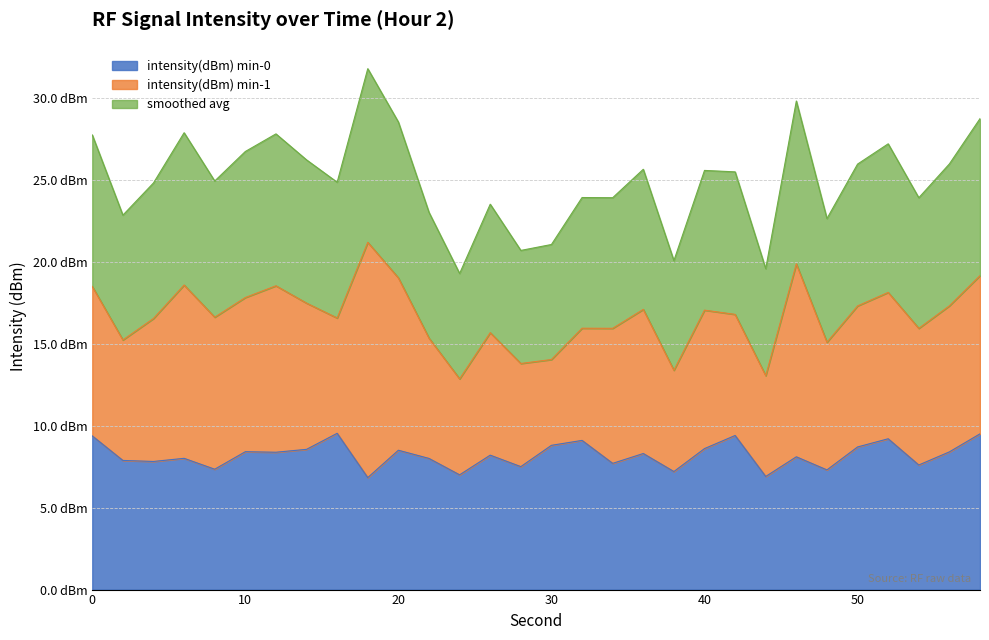

At which category does the chart reach its minimum across all series?

18